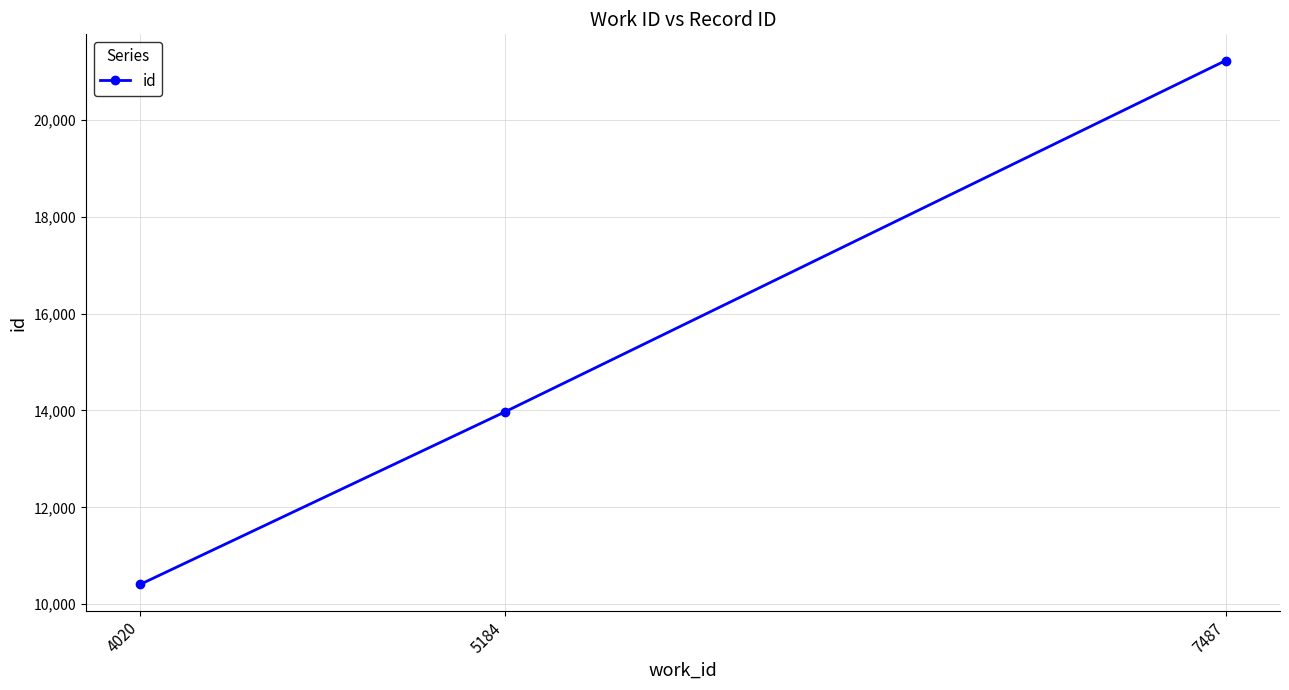

What is the average value?

15200